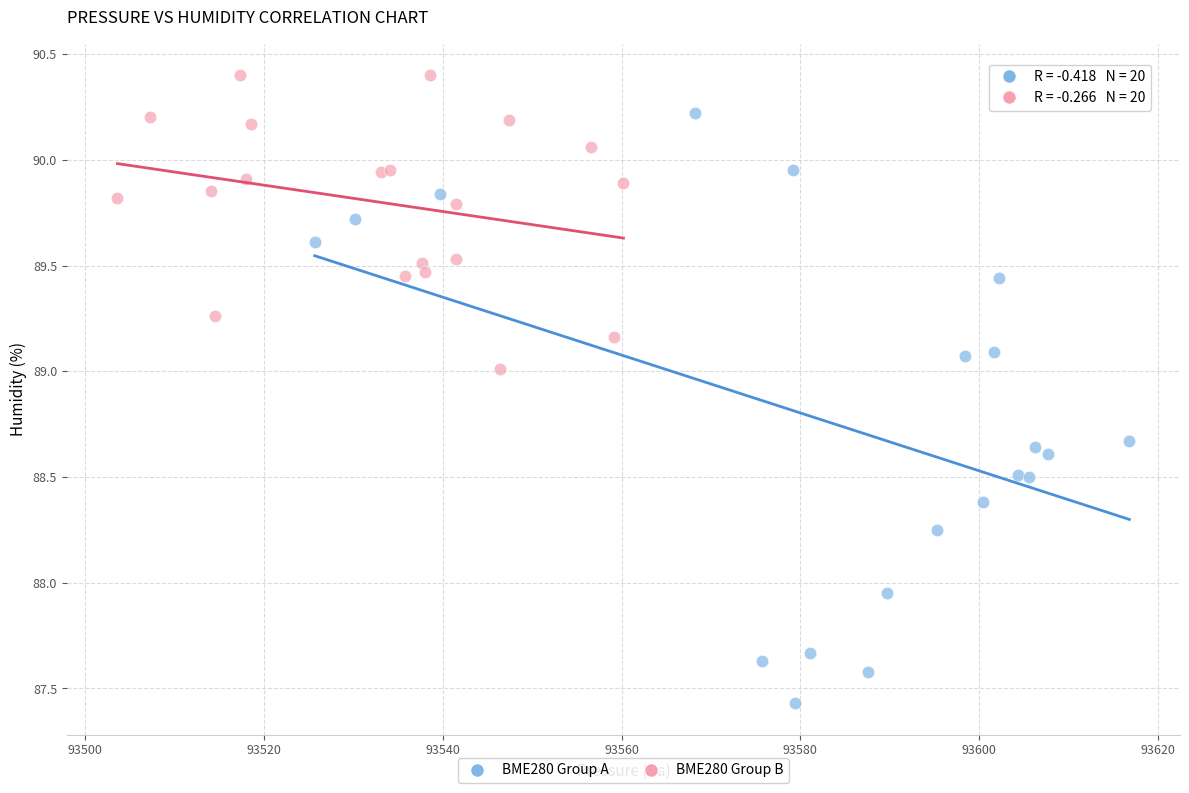

Which series contains the highest Y value?

BME280 Group B